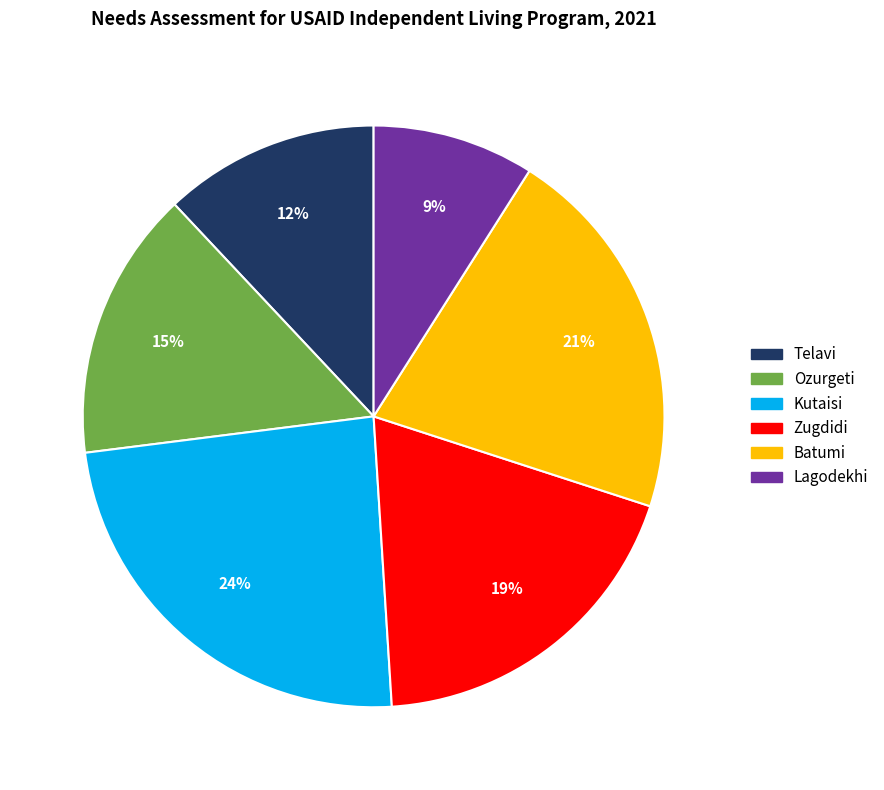

Which slice is the largest?

Kutaisi